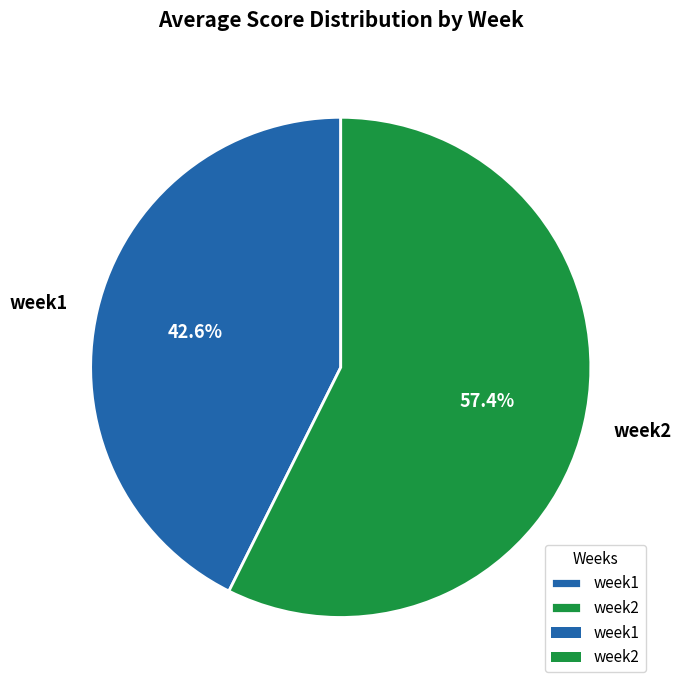

Rank the categories by value from highest to lowest.

week2, week1